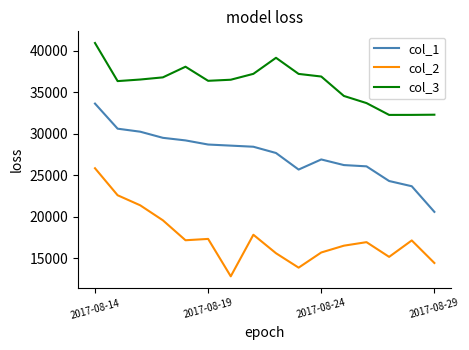

Which series has the largest total across all categories?

col_3